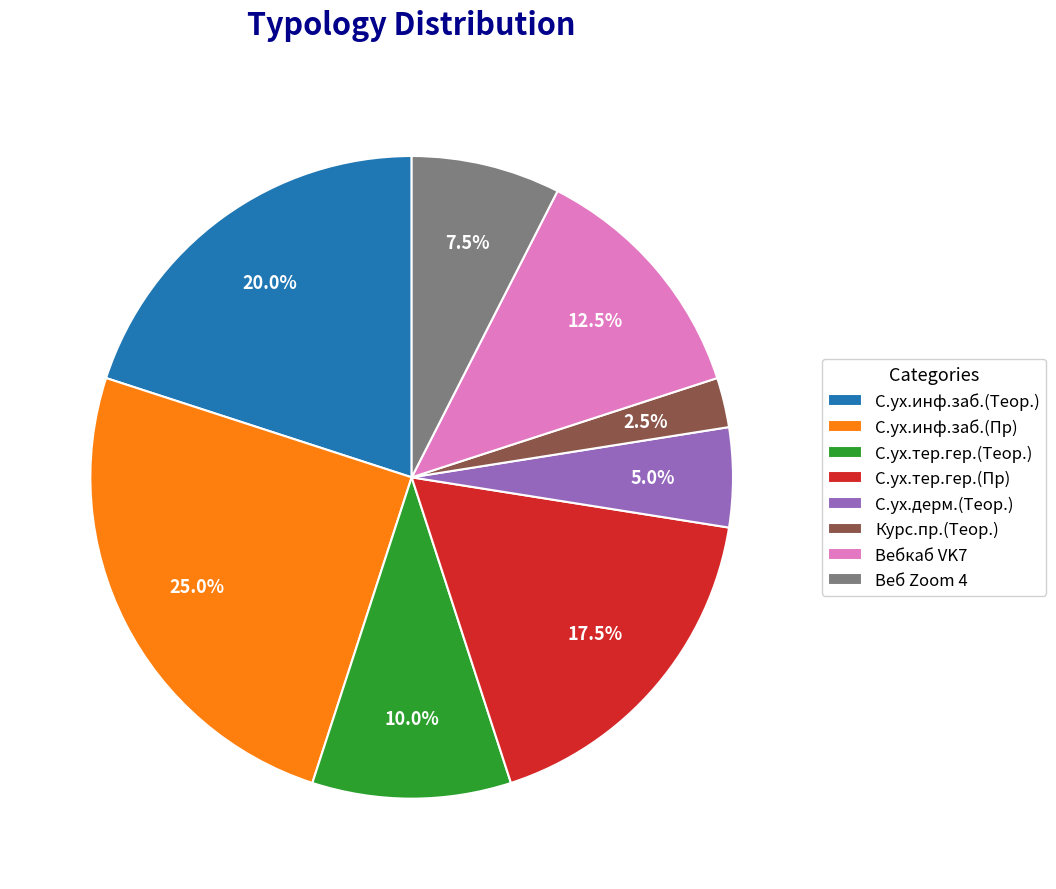

Which has a higher value, С.ух.тер.гер.(Теор.) or С.ух.тер.гер.(Пр)?

С.ух.тер.гер.(Пр)